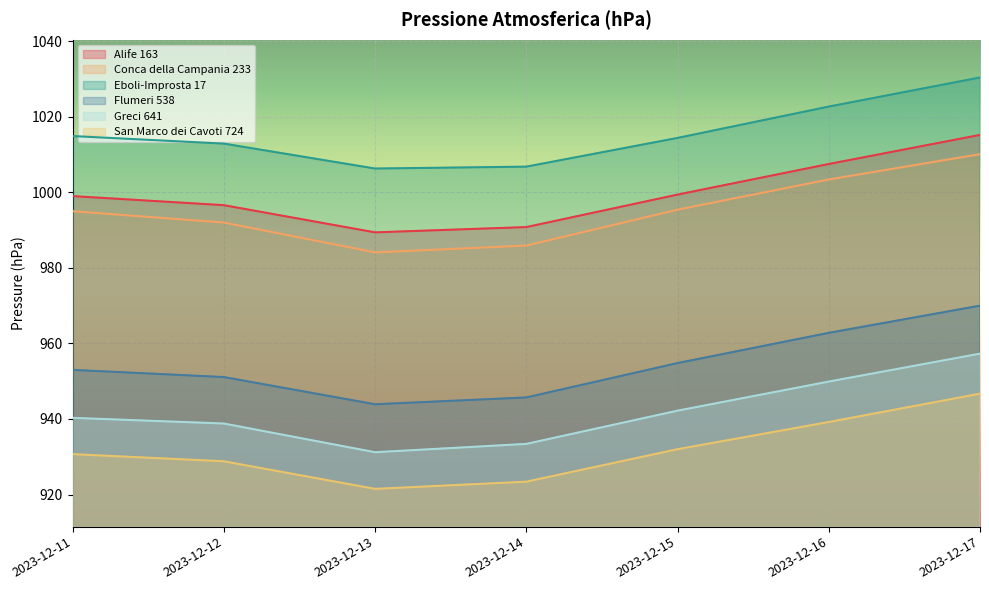

Does the chart display data point markers on the line(s)?

No